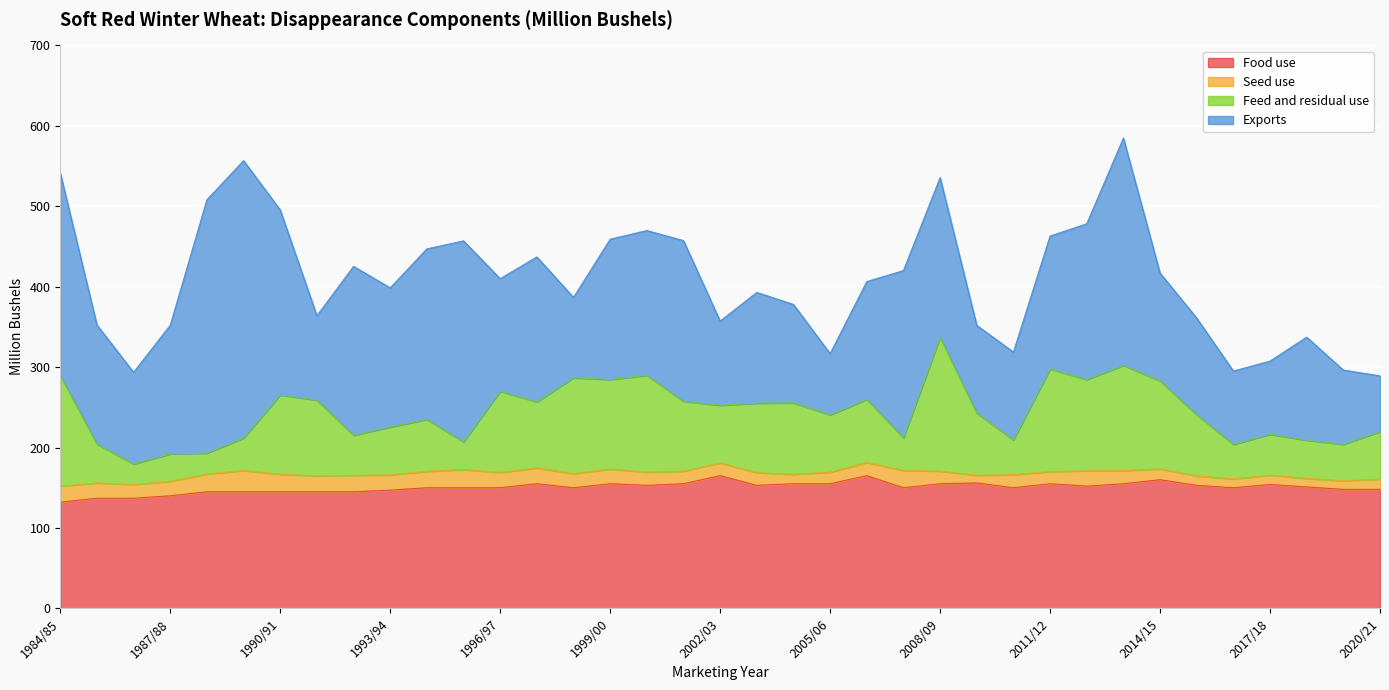

What is the lowest value of the Food use series?

132.0